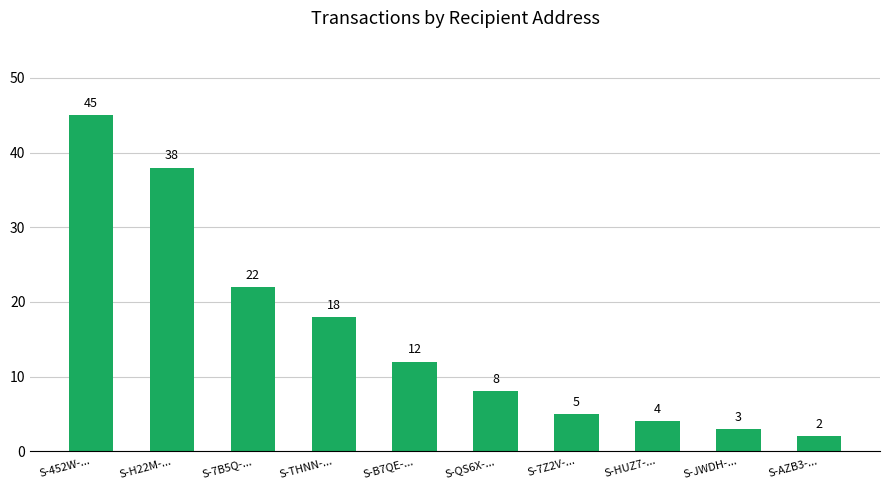

The value at S-QS6X-... is 8. True or false?

True